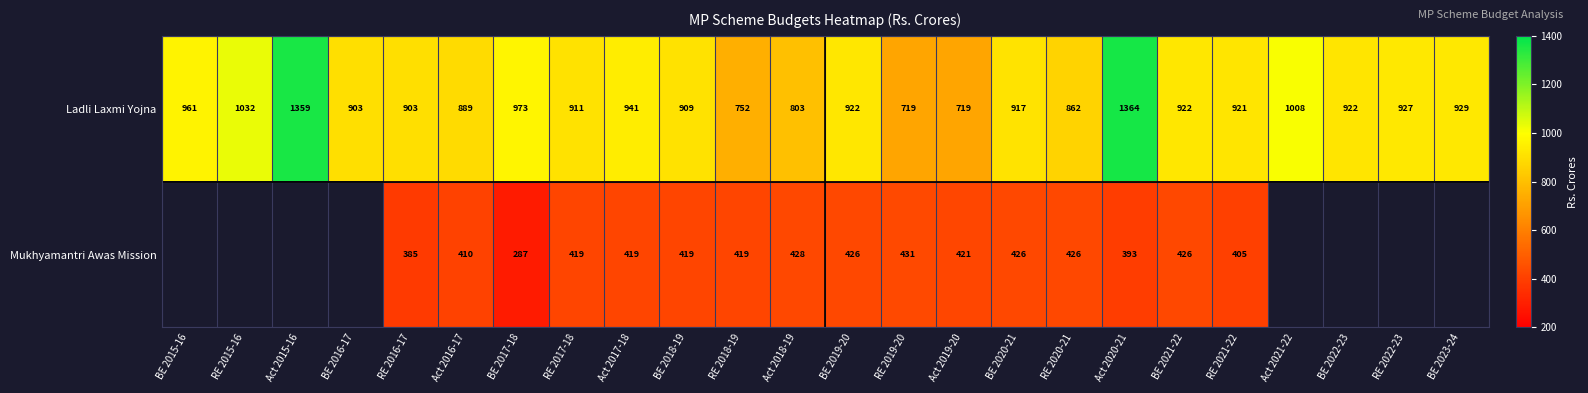

What is the sum of the Mukhyamantri Awas Mission values at Act 2016-17 and BE 2017-18?

697